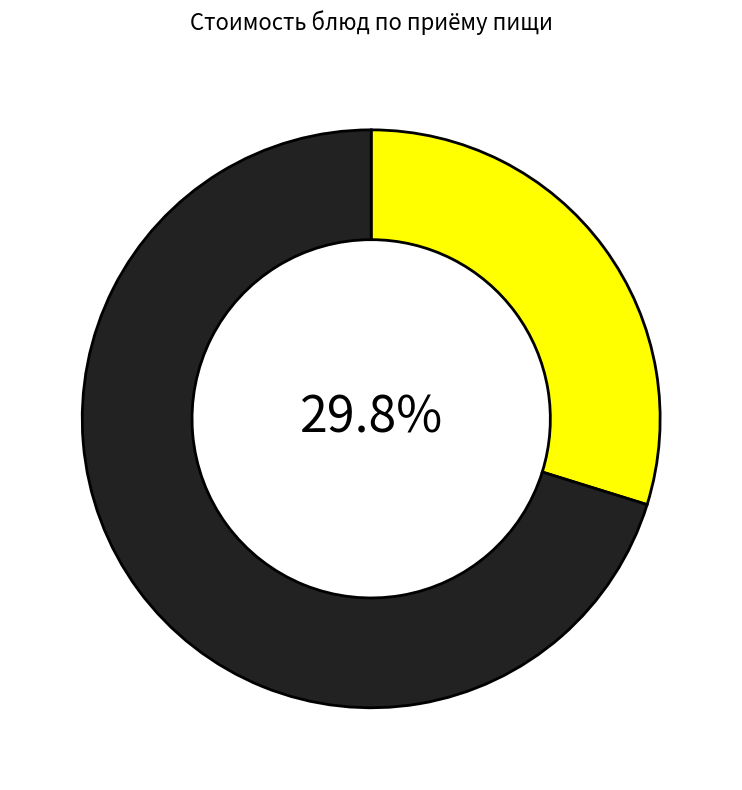

Is there a majority slice in this chart?

Yes